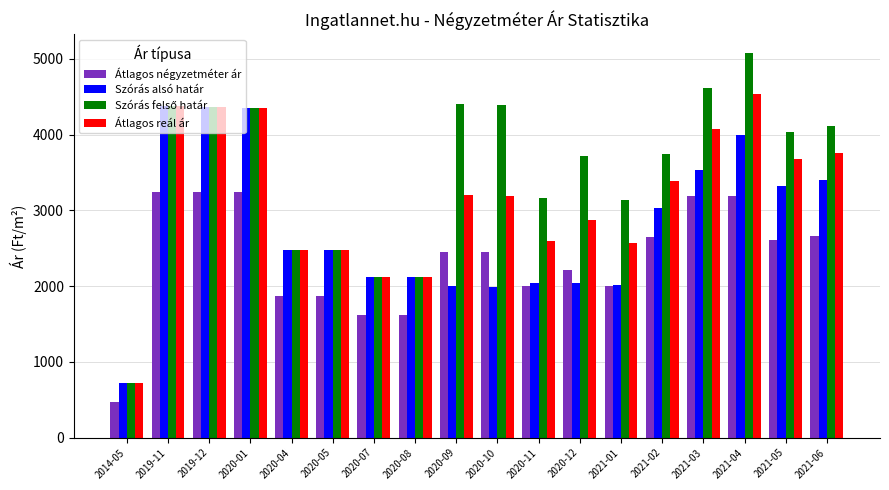

The Átlagos reál ár series shows 3753 at 2021-06. True or false?

True